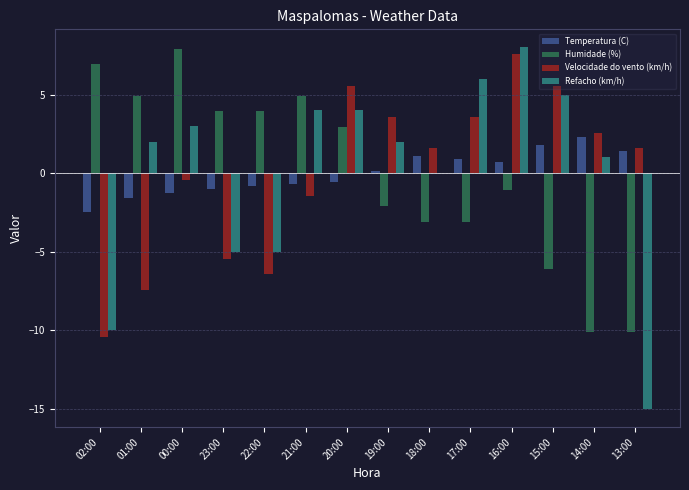

At which category is the sum across all series the highest?

16:00